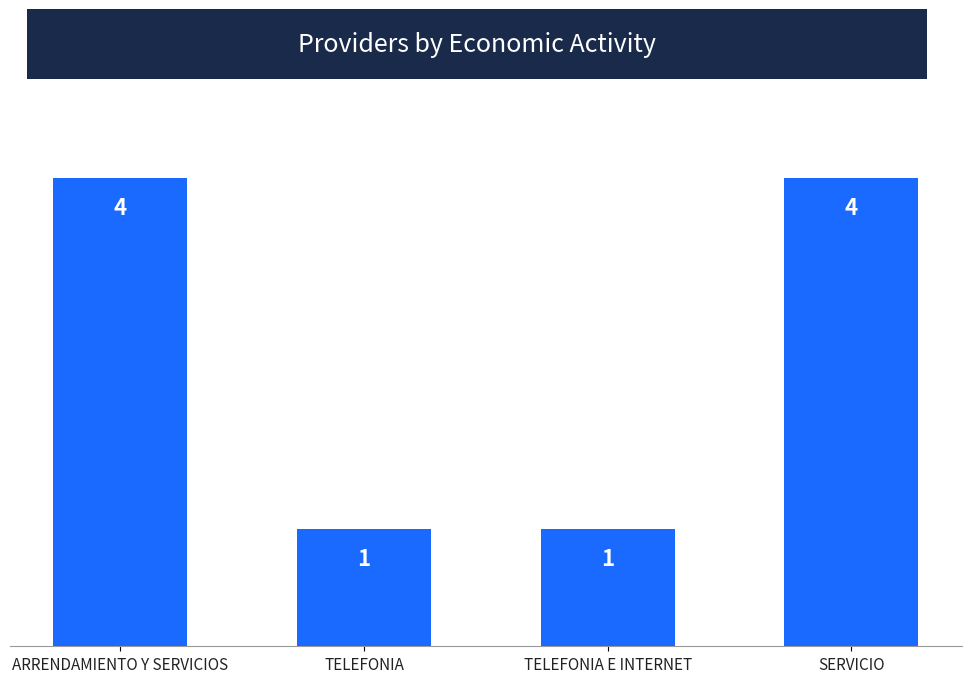

What is the label of the 3rd bar from the left?

TELEFONIA E INTERNET